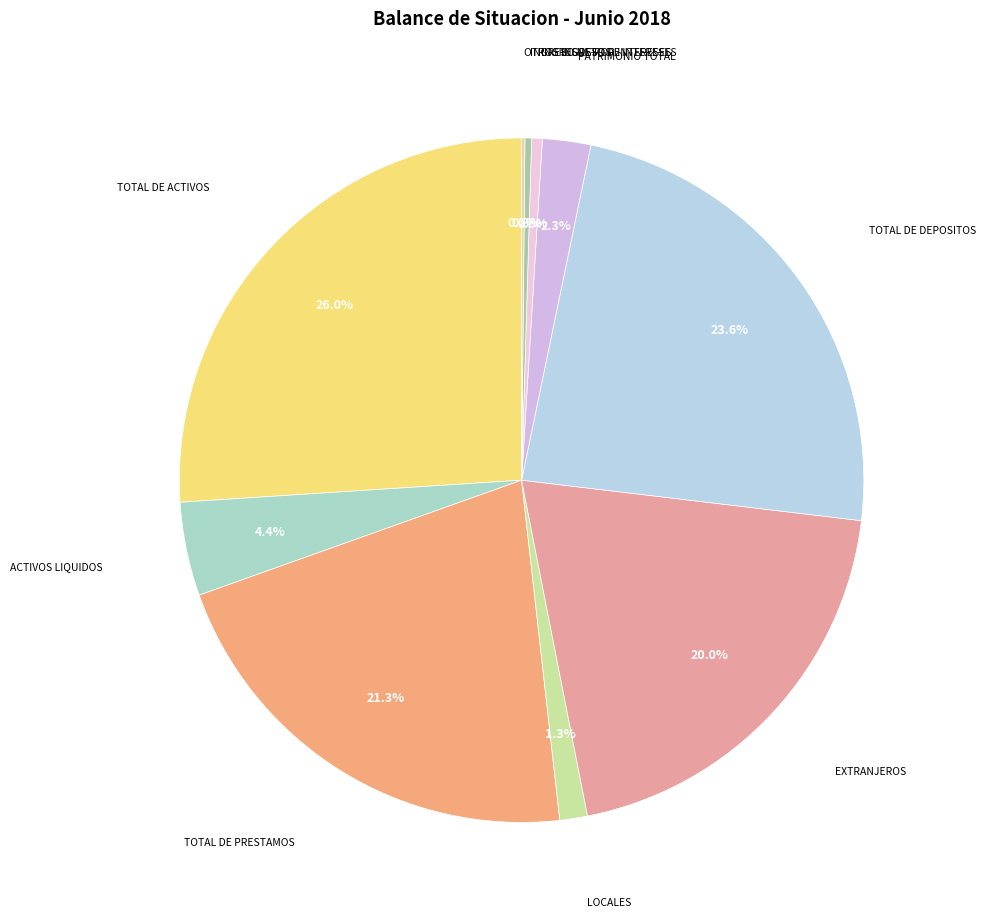

Do TOTAL DE ACTIVOS and TOTAL DE PRESTAMOS together represent more than half of the pie?

No